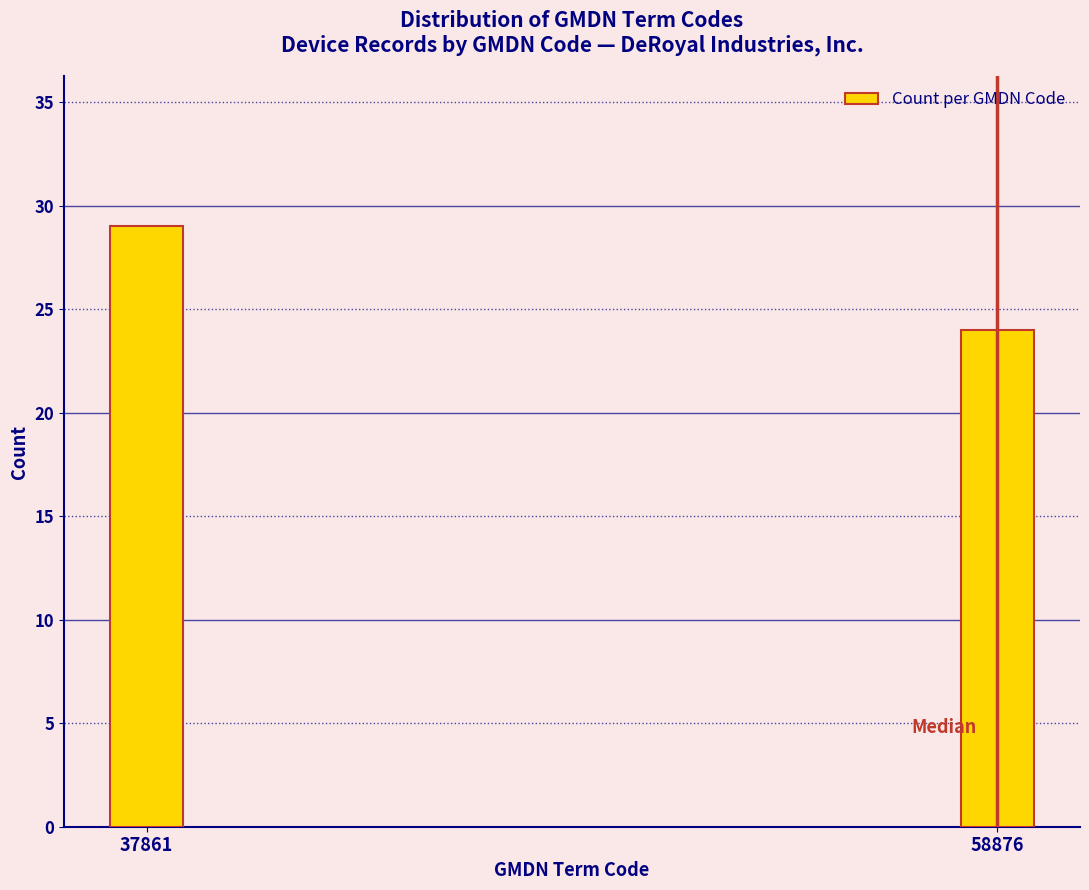

Reading left to right, list all the values displayed in this chart.

37861=29	58876=24